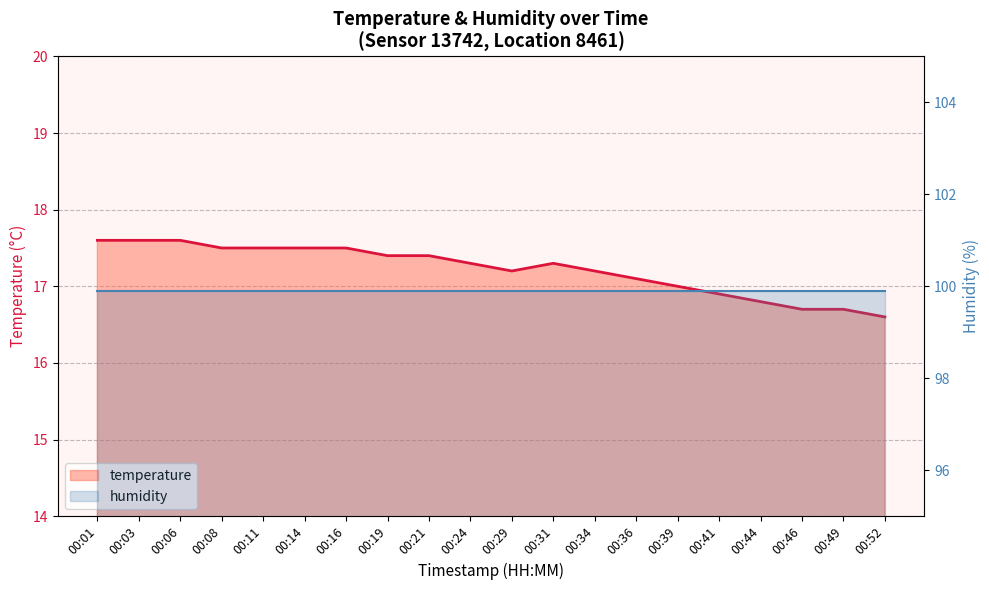

Reading left to right, what are all the values shown in this chart?

temperature: 00:01=17.6	00:03=17.6	00:06=17.6	00:08=17.5	00:11=17.5	00:14=17.5	00:16=17.5	00:19=17.4	00:21=17.4	00:24=17.3	00:29=17.2	00:31=17.3	00:34=17.2	00:36=17.1	00:39=17.0	00:41=16.9	00:44=16.8	00:46=16.7	00:49=16.7	00:52=16.6
humidity: 00:01=99.9	00:03=99.9	00:06=99.9	00:08=99.9	00:11=99.9	00:14=99.9	00:16=99.9	00:19=99.9	00:21=99.9	00:24=99.9	00:29=99.9	00:31=99.9	00:34=99.9	00:36=99.9	00:39=99.9	00:41=99.9	00:44=99.9	00:46=99.9	00:49=99.9	00:52=99.9